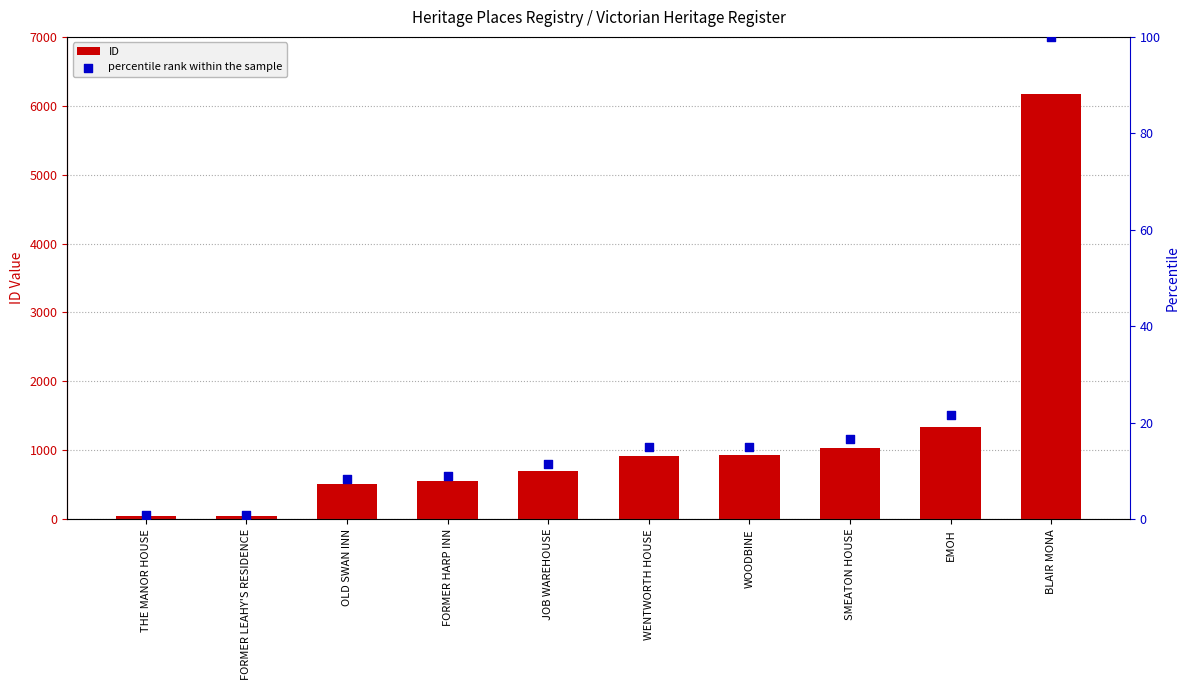

At how many categories does at least one series exceed 3093?

1